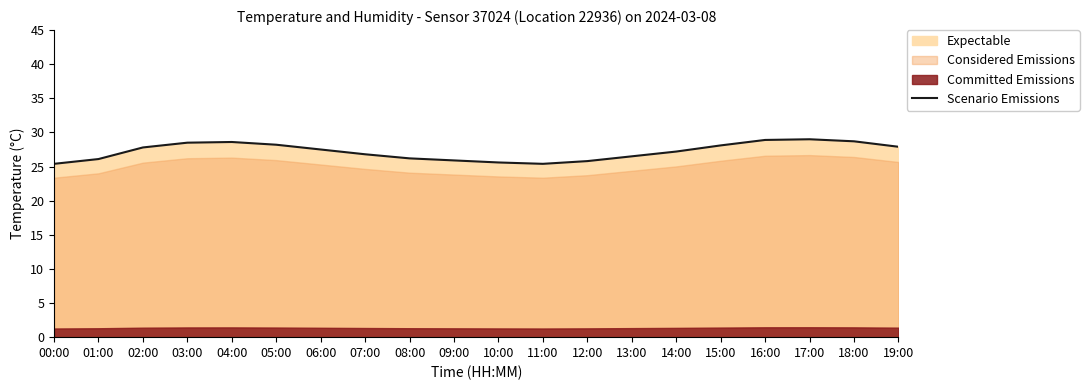

Which has a higher value, 01:00 or 14:00?

14:00